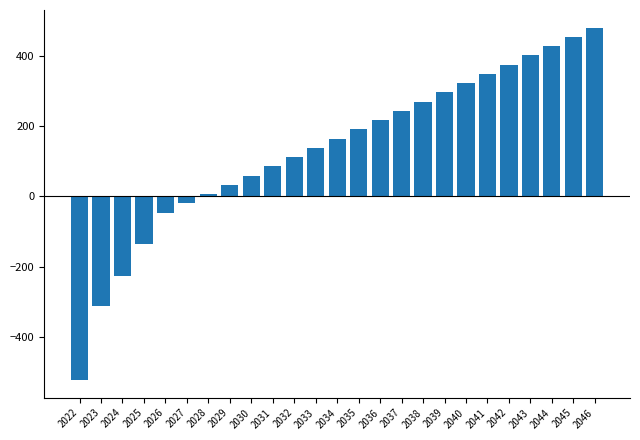

Does the chart contain stacked bars?

No